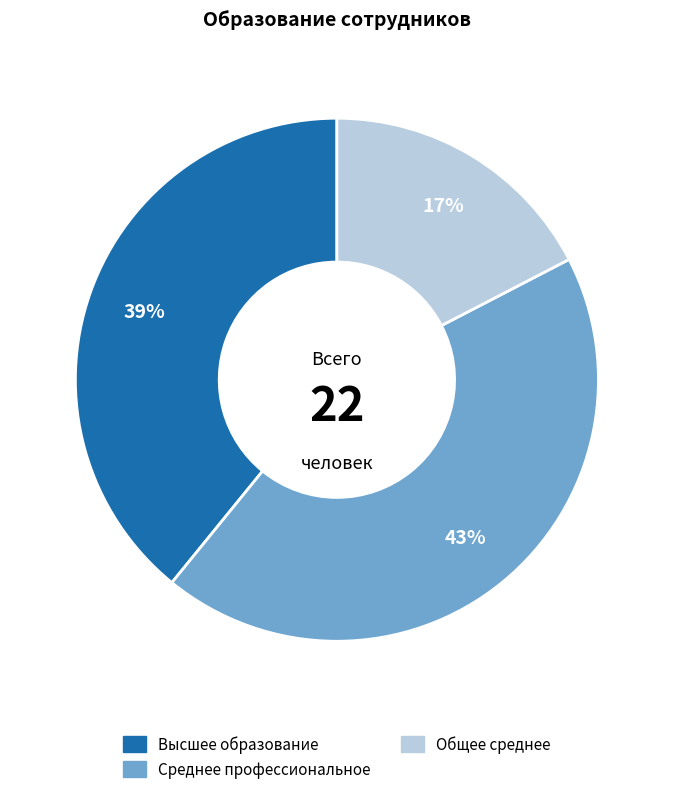

How many segments does this pie chart have?

3